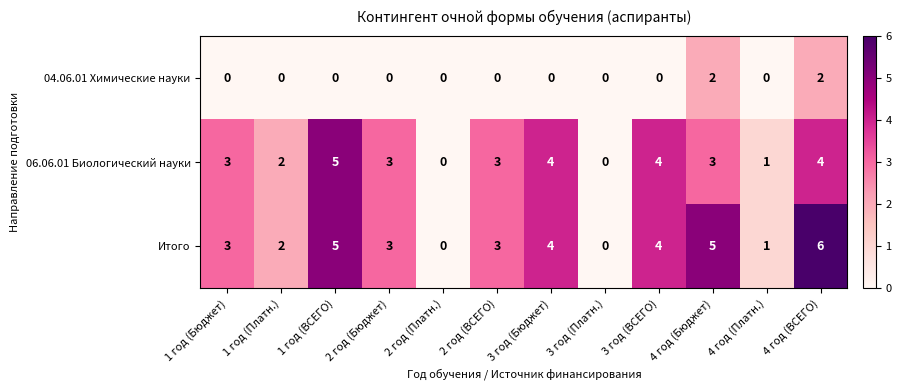

Is the value of Итого at 4 год (Бюджет) greater than the value of 04.06.01 Химические науки at 3 год (ВСЕГО)?

Yes